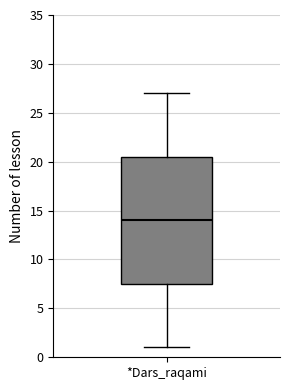

Read this box plot against the y-axis: the position of the median line, the range covered by the box, and the ends of both whiskers. The values are not printed on the chart, so give them approximately, as read against the axis.

median 14.0, box 7.5 to 20.5, whiskers 1.0 to 27.0